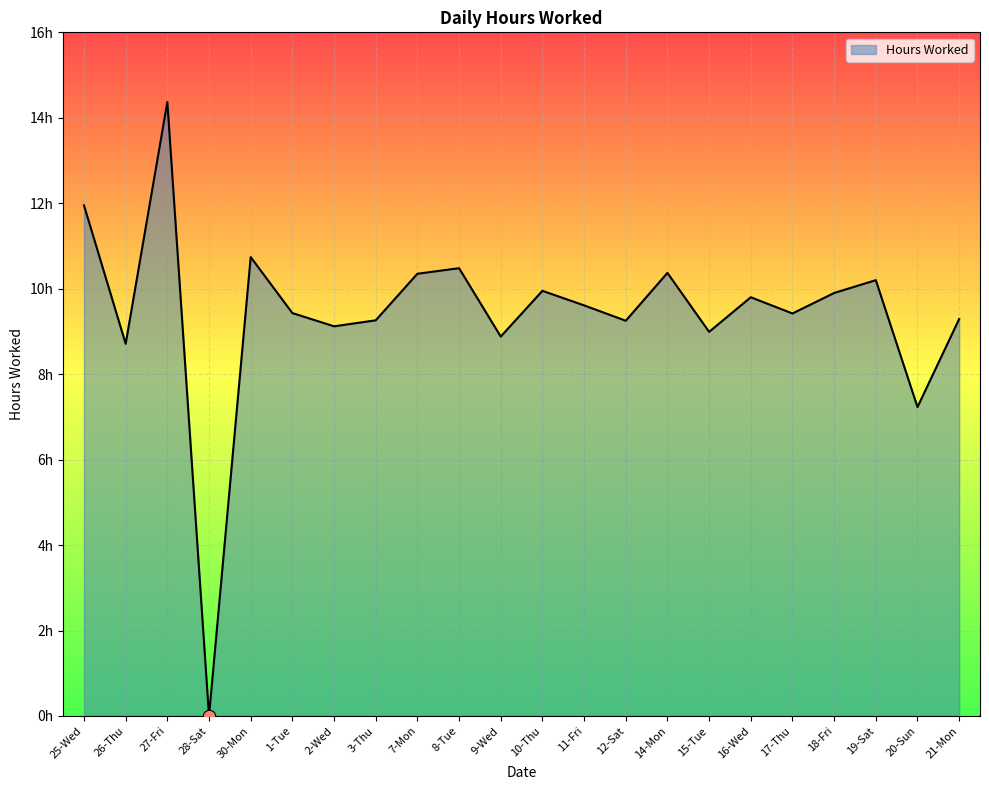

Between 12-Sat and 15-Tue, which is larger?

12-Sat